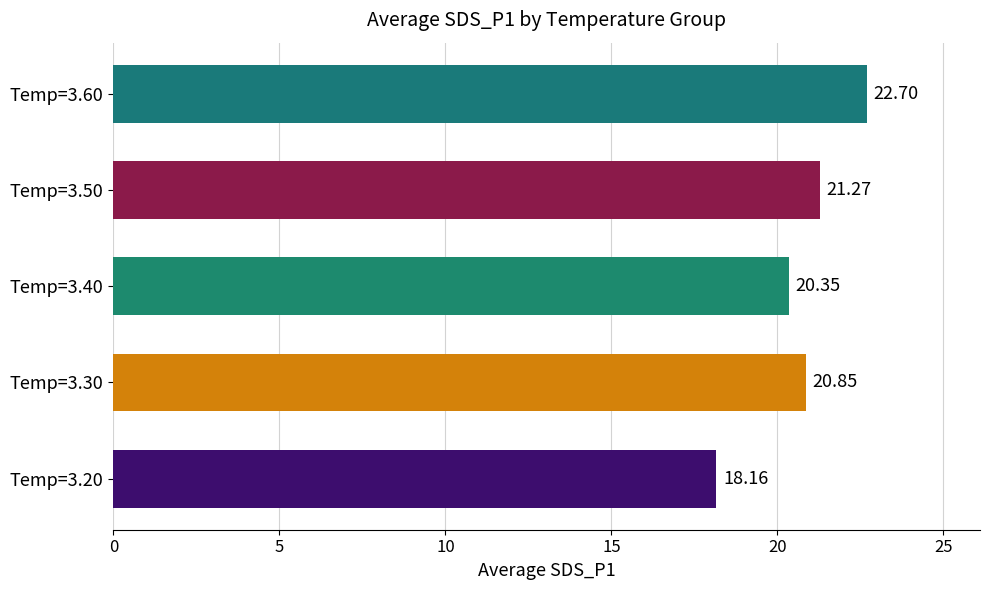

The chart shows a value of 21.2 at 23. True or false?

False